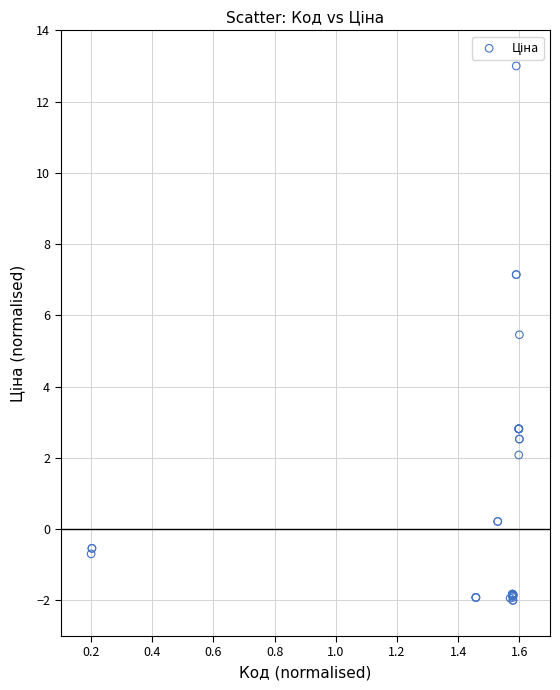

What Y value in the scatter plot is closest to 5?

5.5